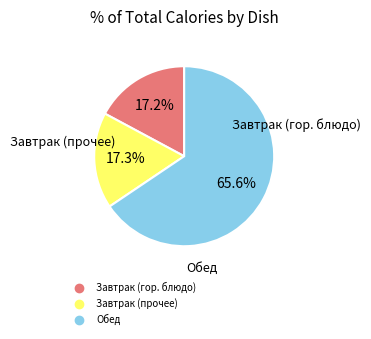

Does any single category account for the majority?

Yes